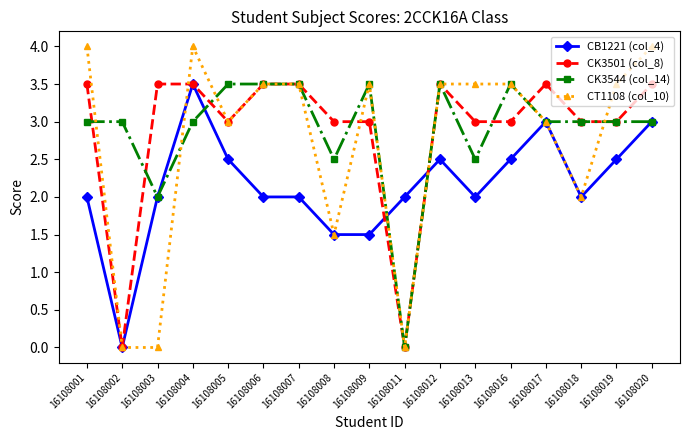

What is the total value across all series at 16108007?

12.5